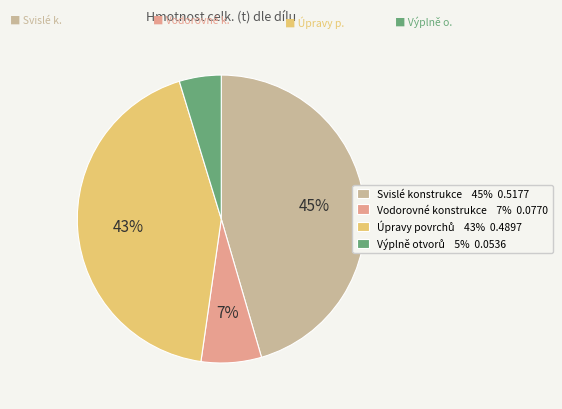

To the nearest percent, what is the average slice percentage?

25%